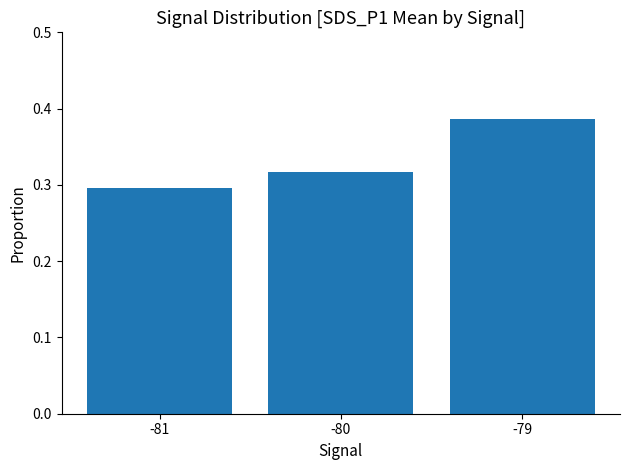

The chart shows a value of 0.5 at -80. True or false?

False